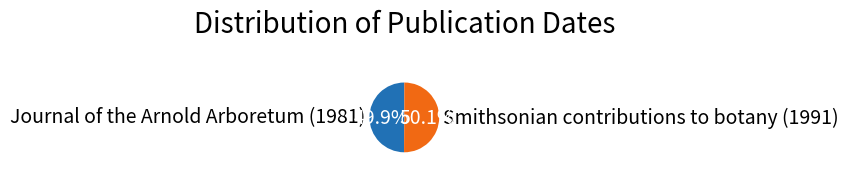

Approximately how many times larger is the value at Smithsonian contributions to botany (1991) compared to Journal of the Arnold Arboretum (1981)?

1.0